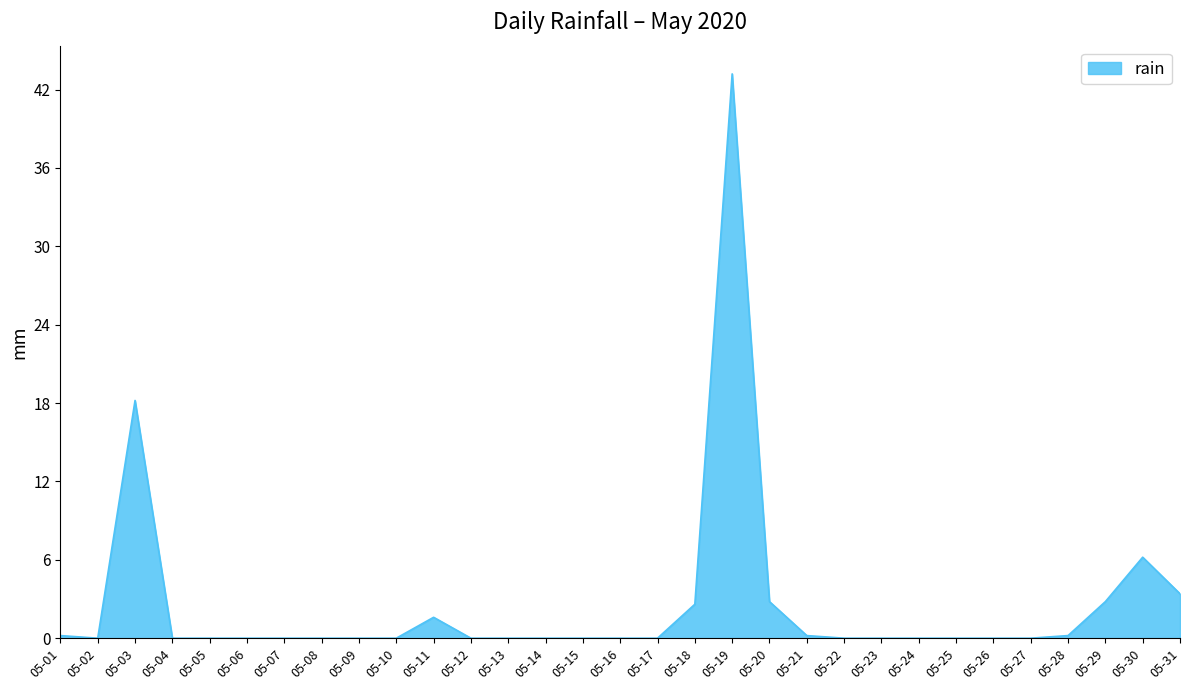

At which label is the value closest to 21?

05-03